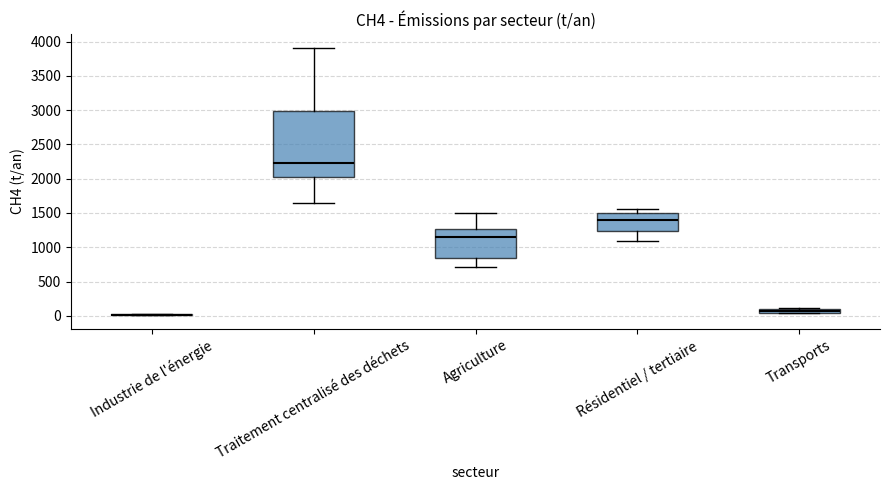

Where is the lower edge of the box for Agriculture on the y-axis? The values are not printed on the chart, so give them approximately, as read against the axis.

850